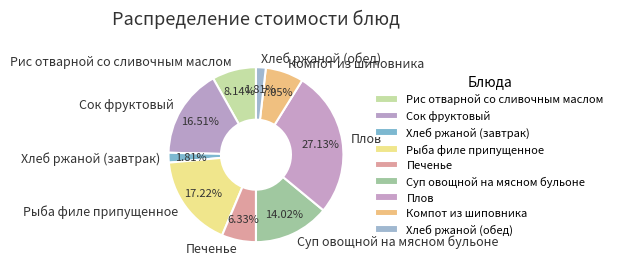

The Рис отварной со сливочным маслом slice represents 8% of the pie. True or false?

True